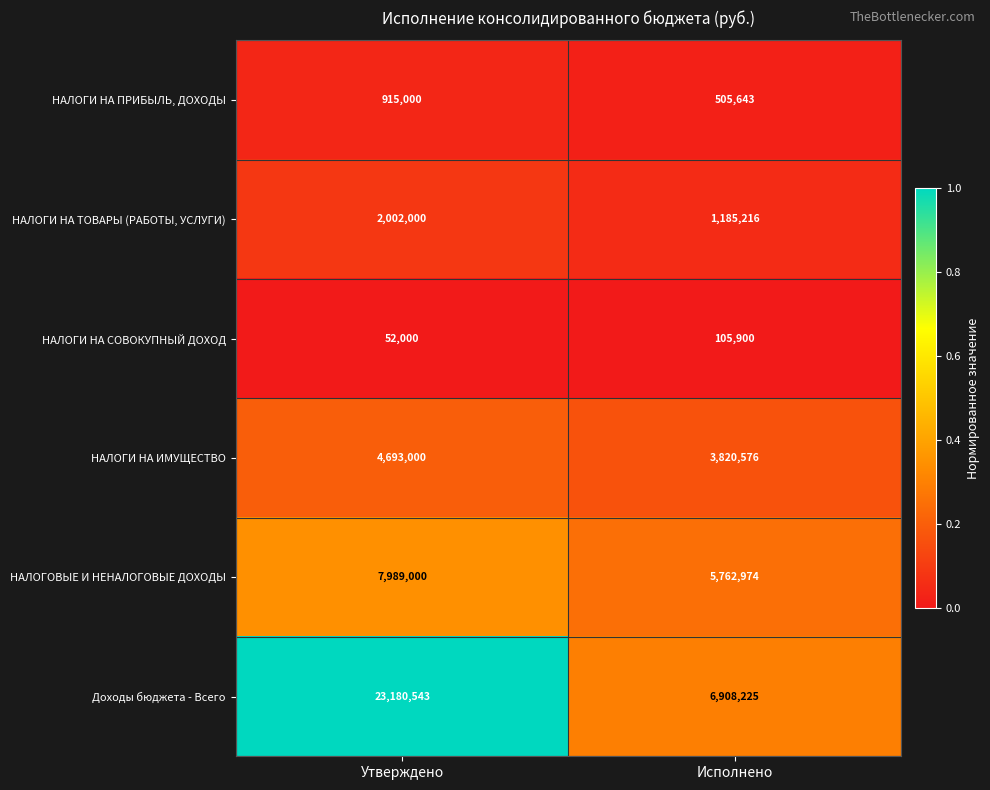

What is the total value across all series at Утверждено?

38831543